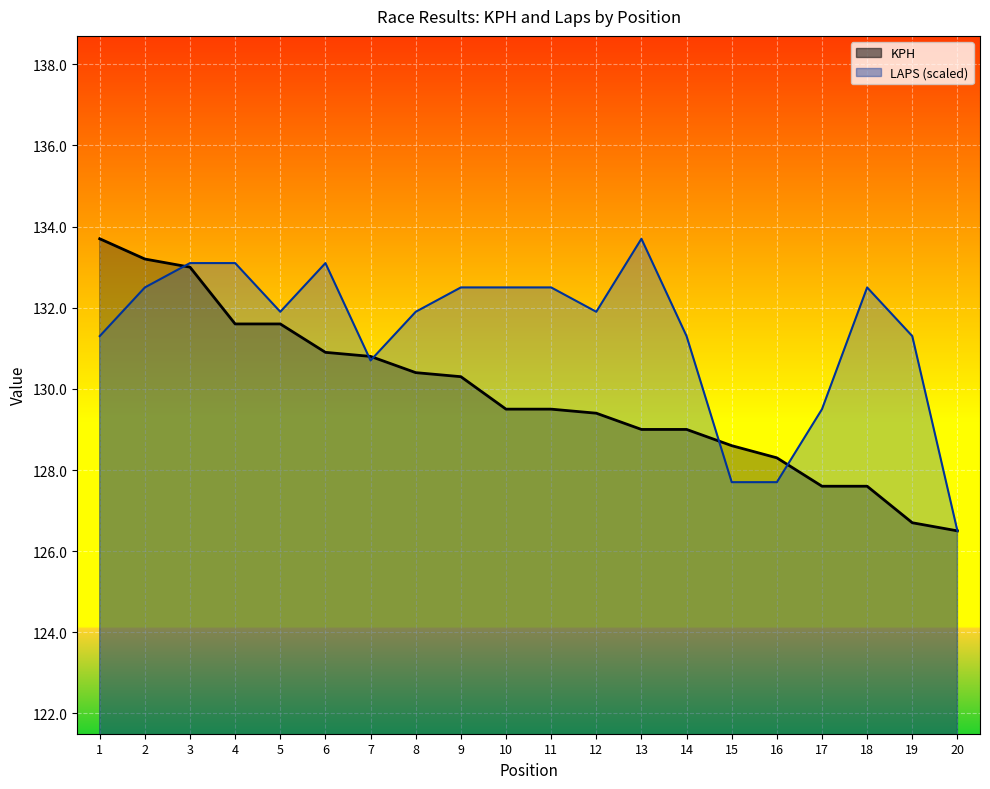

Which category has the lowest value in the LAPS (scaled) series?

20